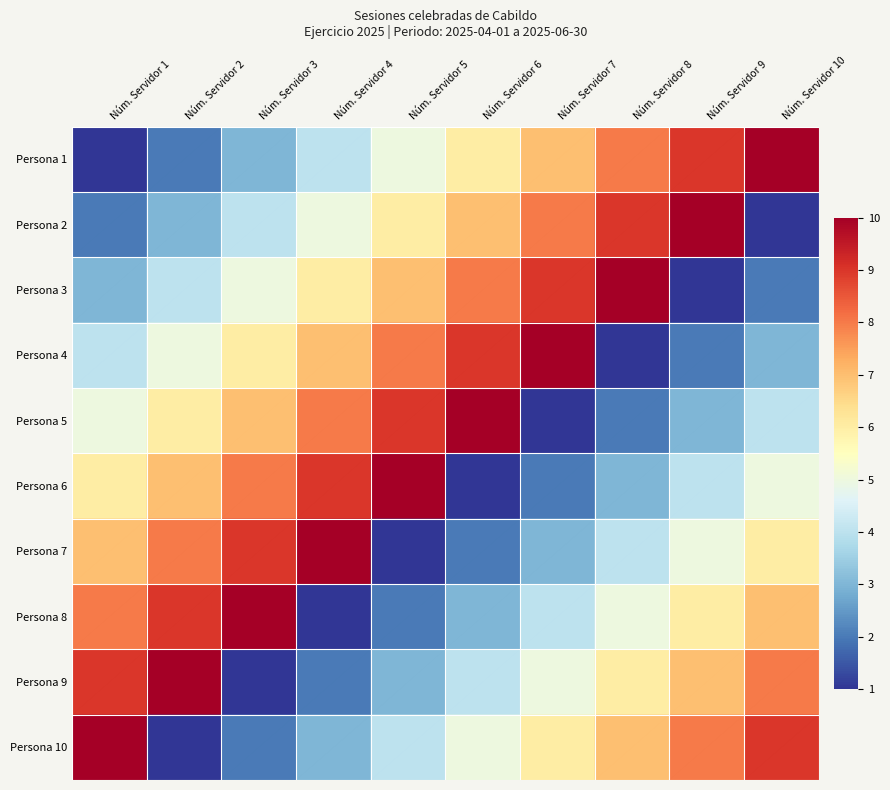

What is the minimum value for Persona 1?

1